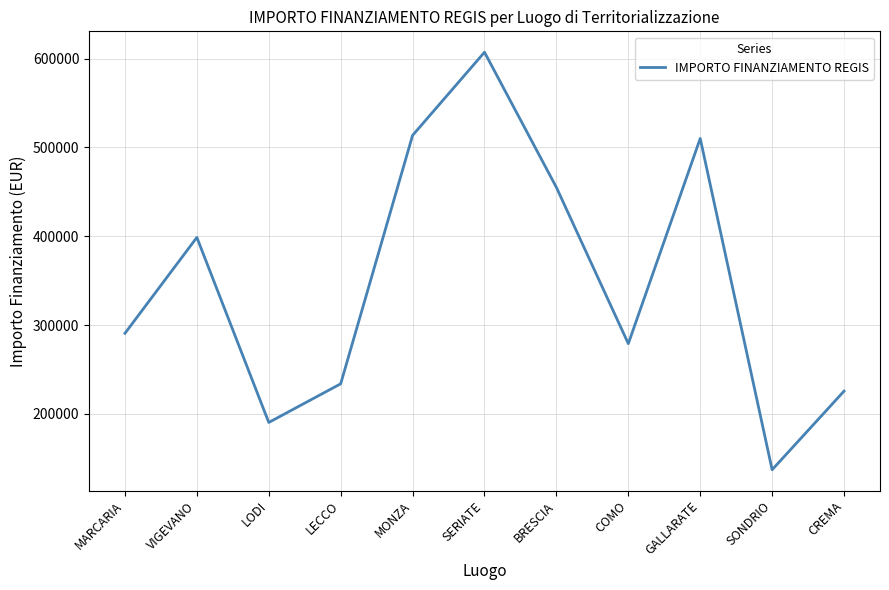

What is the average value?

349215.6